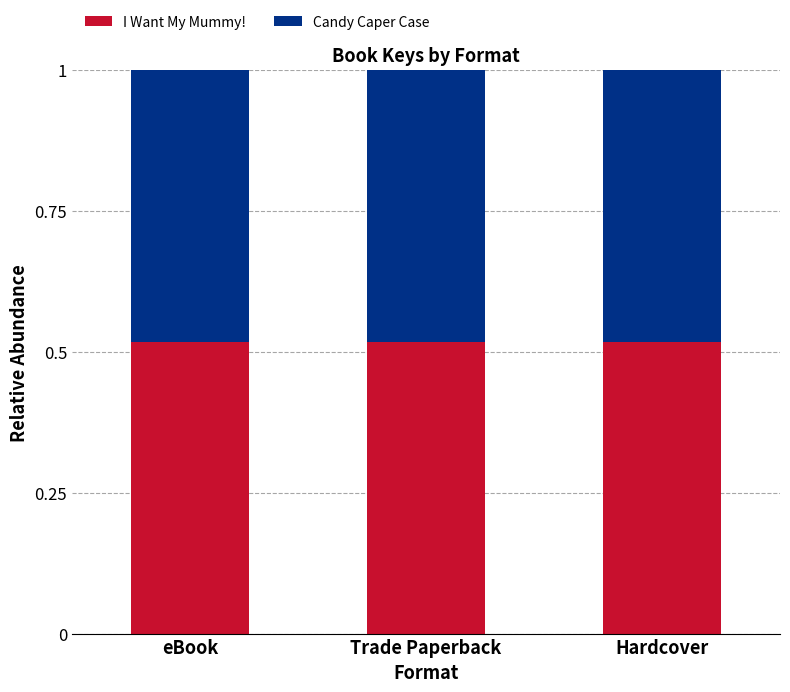

The I Want My Mummy! series shows 0.7 at Hardcover. True or false?

False